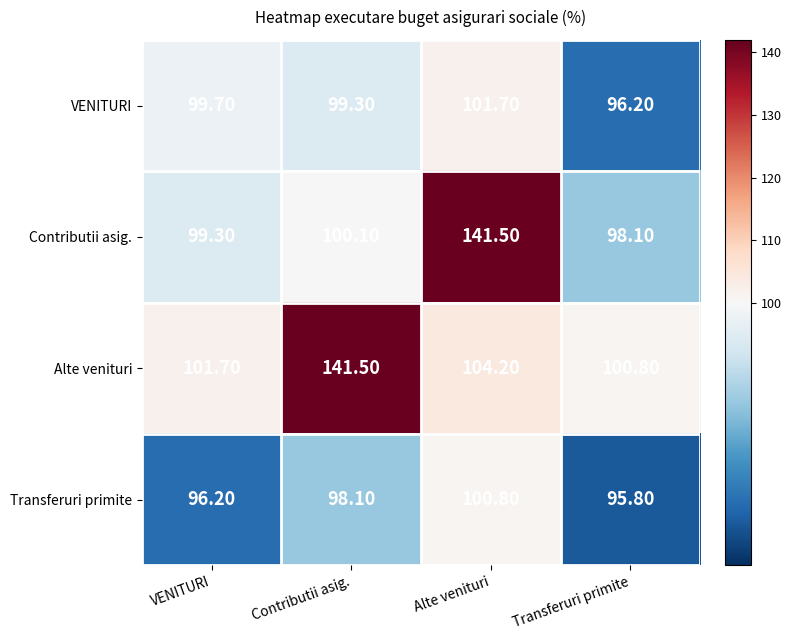

Which category has the highest value in the Contributii asig. series?

Alte venituri